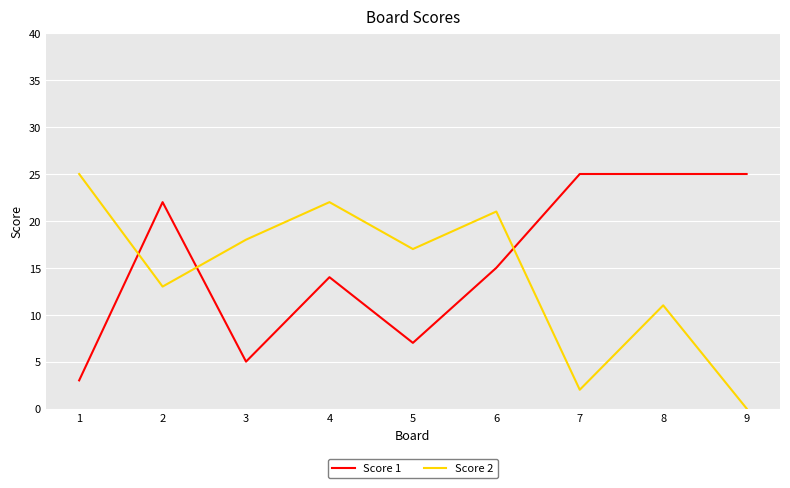

What is the difference between the second highest and second lowest values in the Score 1 series?

20